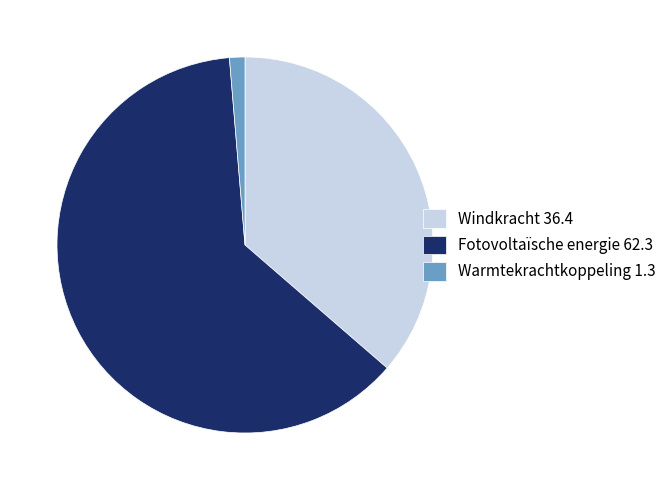

Do Fotovoltaïsche energie 62.3 and Windkracht 36.4 together represent more than half of the pie?

Yes